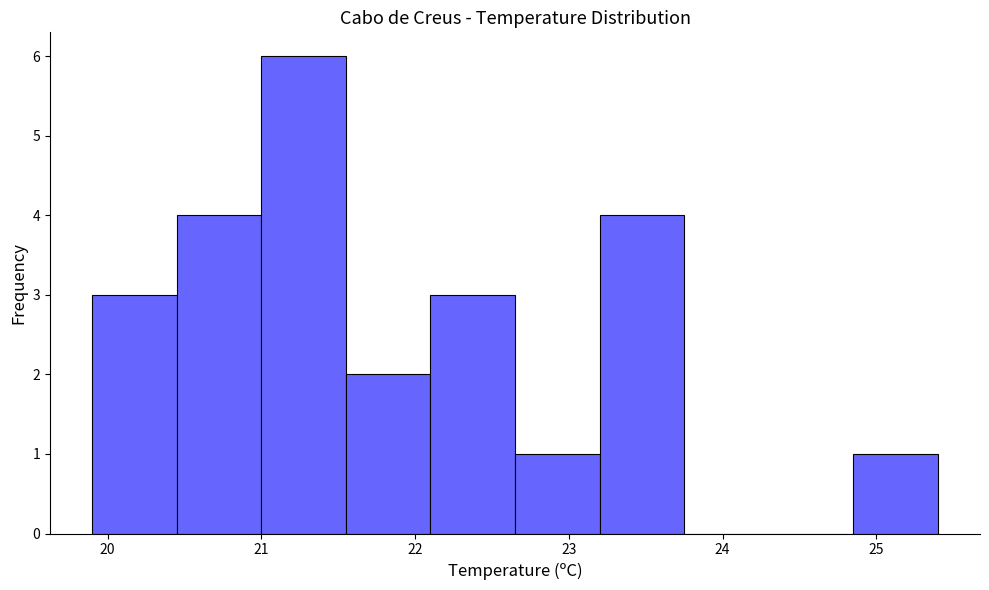

Reading left to right, transcribe this chart: for each bar, give the range it covers on the x-axis and its height. Neither the bar edges nor the heights are printed on the chart, so give them approximately, as read against the axes.

19.90 to 20.45: 3
20.45 to 21.00: 4
21.00 to 21.55: 6
21.55 to 22.10: 2
22.10 to 22.65: 3
22.65 to 23.20: 1
23.20 to 23.75: 4
23.75 to 24.30: 0
24.30 to 24.85: 0
24.85 to 25.40: 1